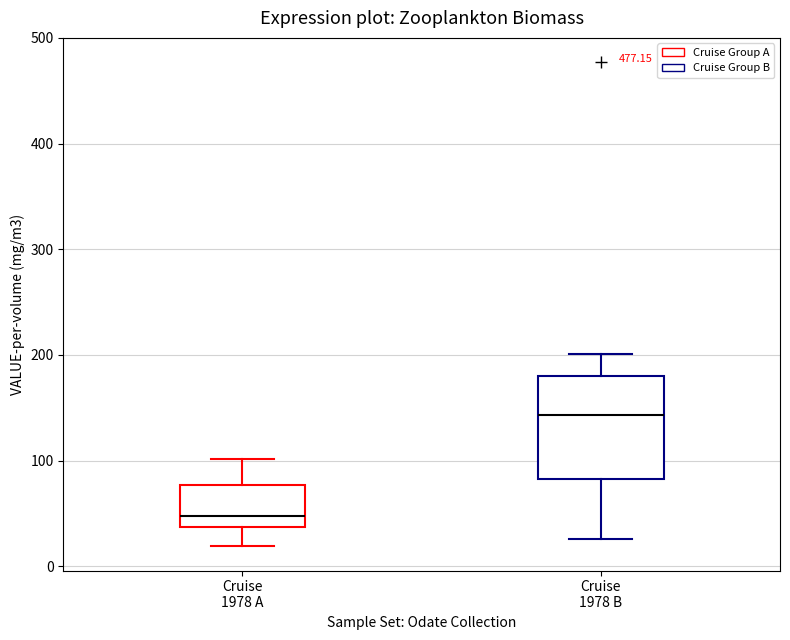

Where does the upper whisker of the box for Cruise 1978 B end on the y-axis? The values are not printed on the chart, so give them approximately, as read against the axis.

200